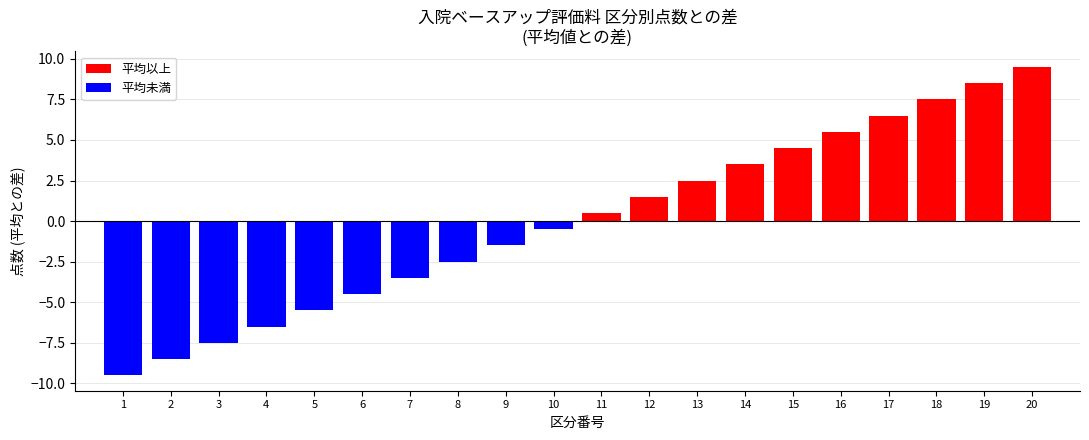

Approximately how many times larger is the value at 11 compared to 12?

0.3